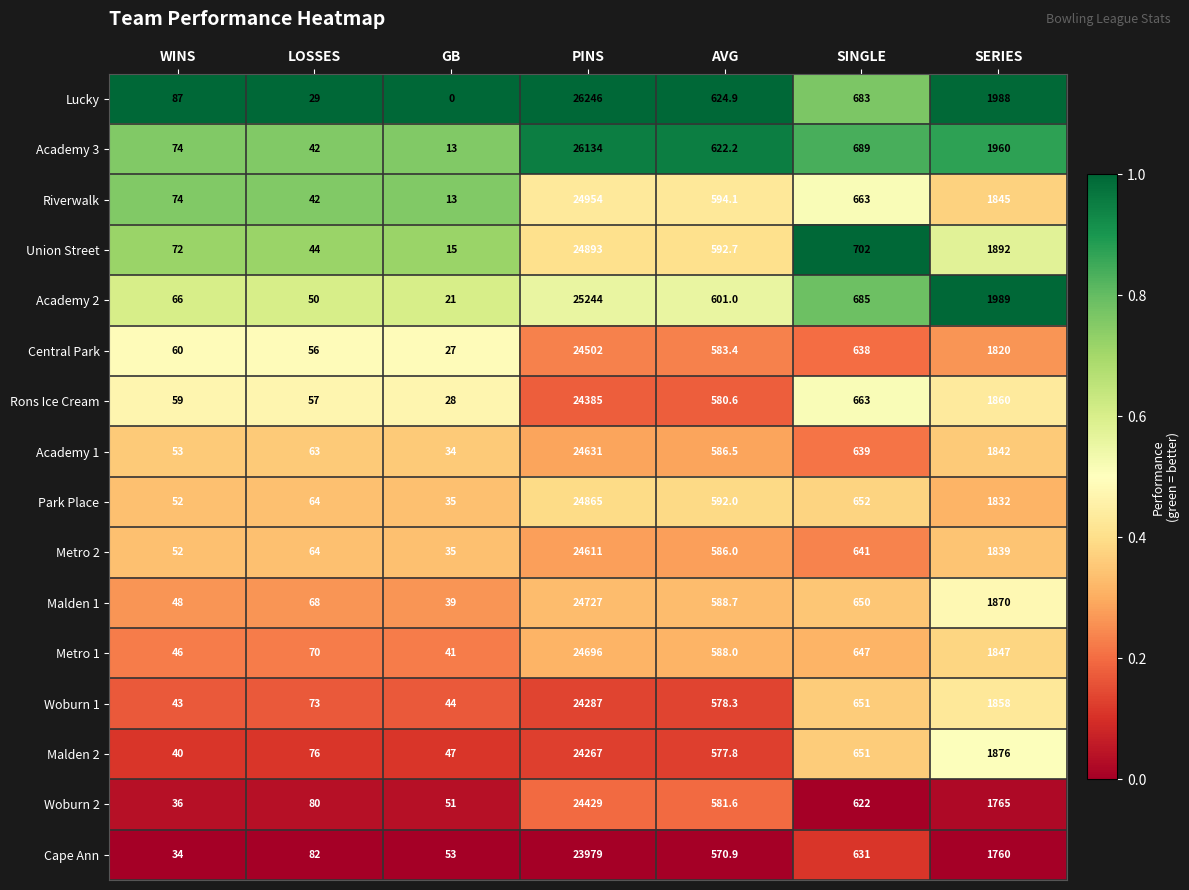

Which series has the largest total across all categories?

Lucky